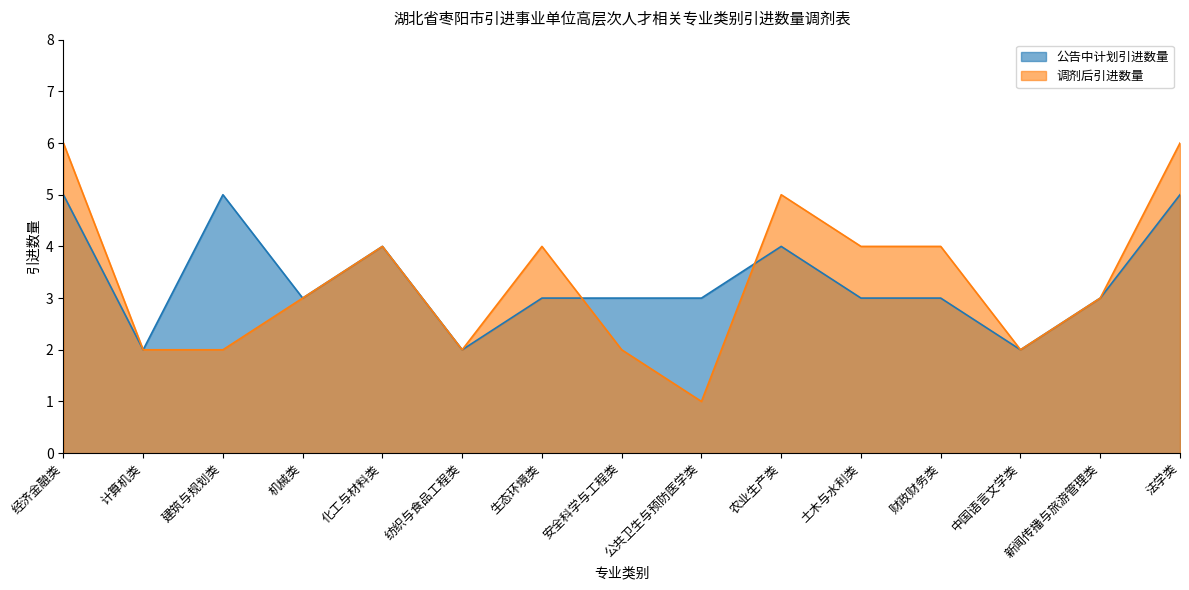

What is the difference between the maximum and second lowest values in the 调剂后引进数量 series?

4